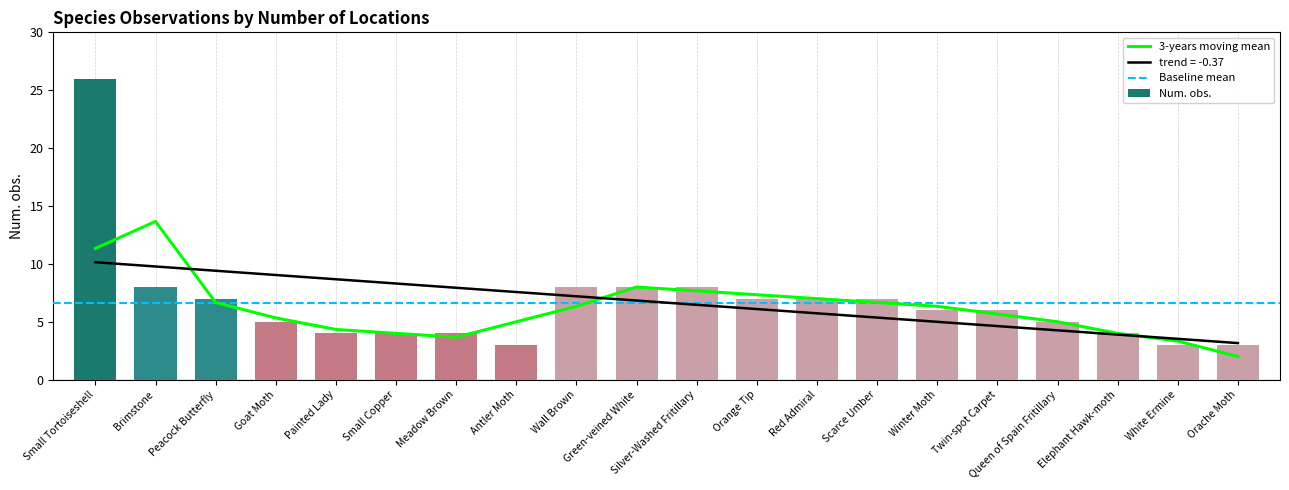

True or false: the data shows 3 at White Ermine.

True